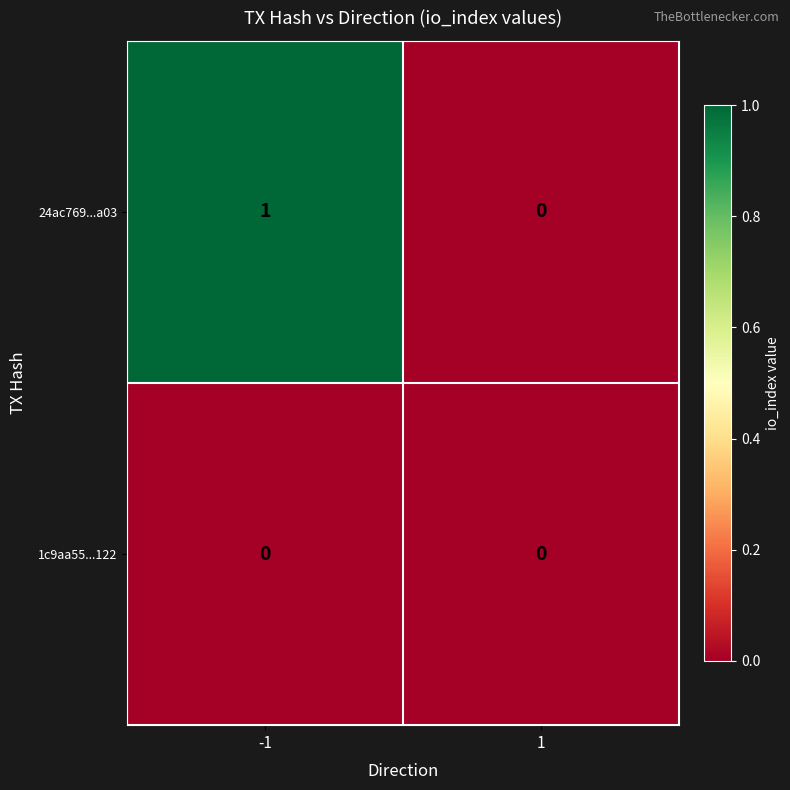

Which category has the highest value across all series?

-1